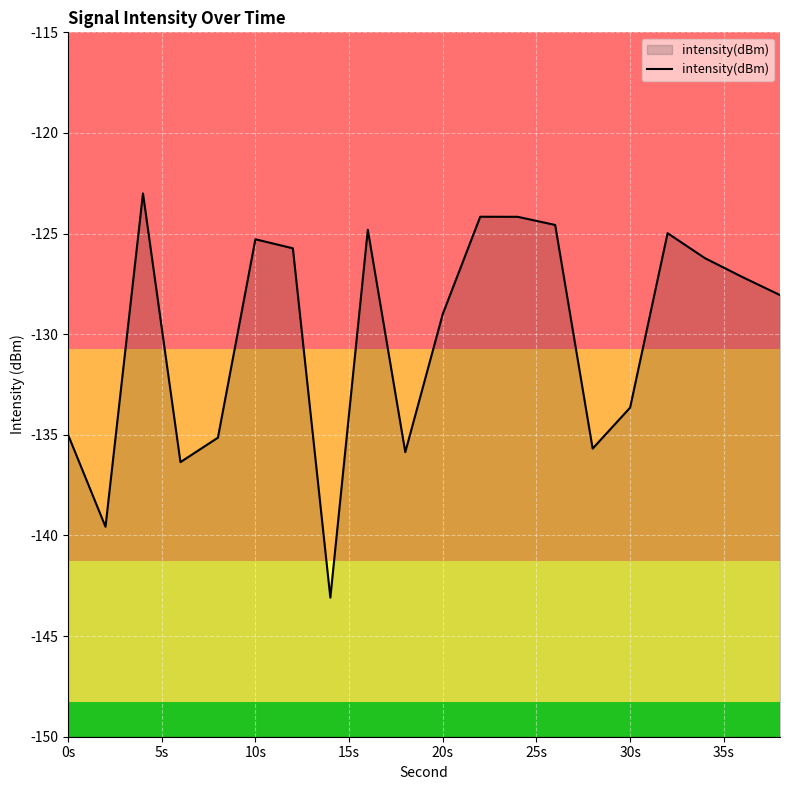

What is the smallest value displayed?

-143.1